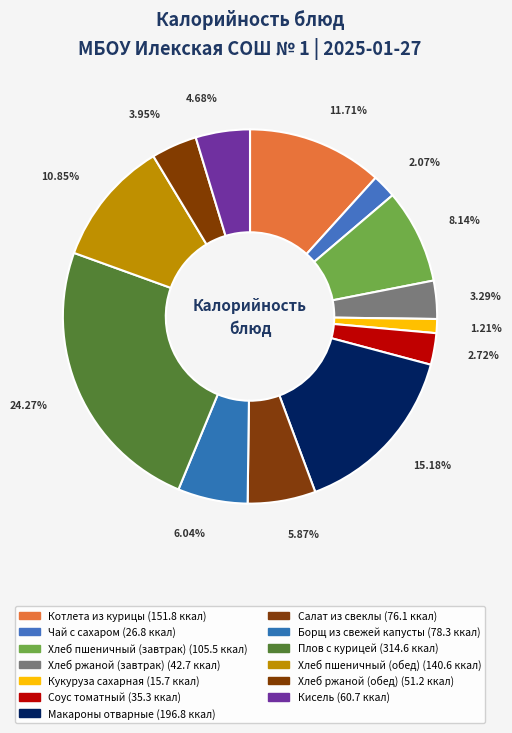

Rank the categories by value from highest to lowest.

Плов с курицей, Макароны отварные, Котлета из курицы, Хлеб пшеничный (обед), Хлеб пшеничный (завтрак), Борщ из свежей капусты, Салат из свеклы, Кисель, Хлеб ржаной (обед), Хлеб ржаной (завтрак), Соус томатный, Чай с сахаром, Кукуруза сахарная